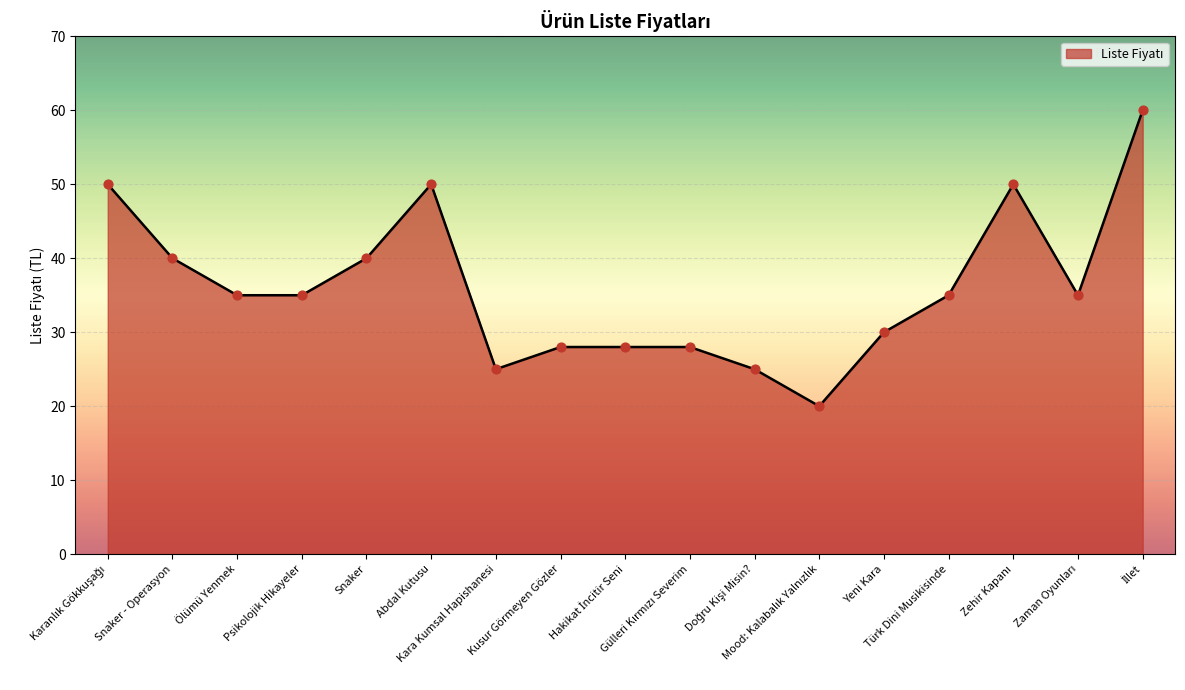

What is the maximum value shown in the chart?

60